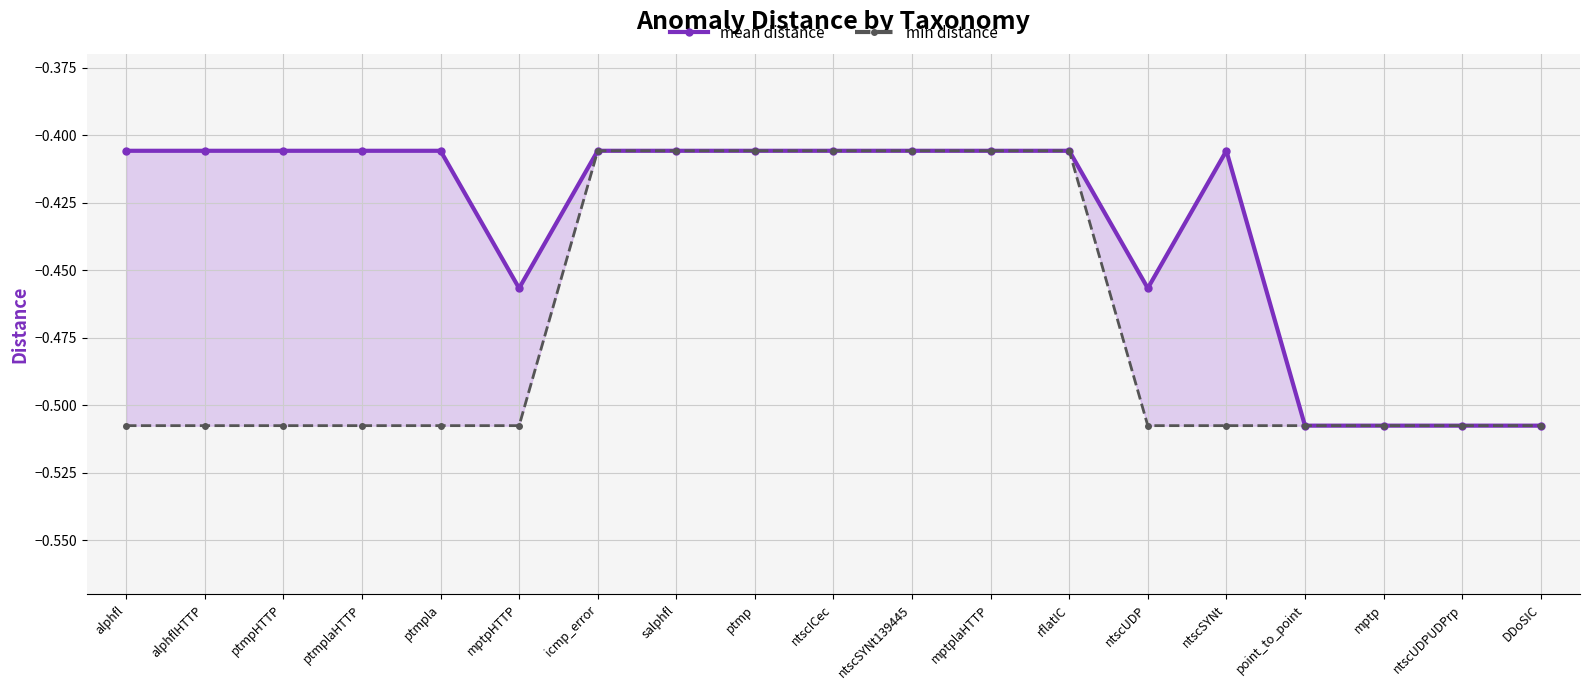

In mean distance, how many points are lower than both neighbors (excluding endpoints)?

2